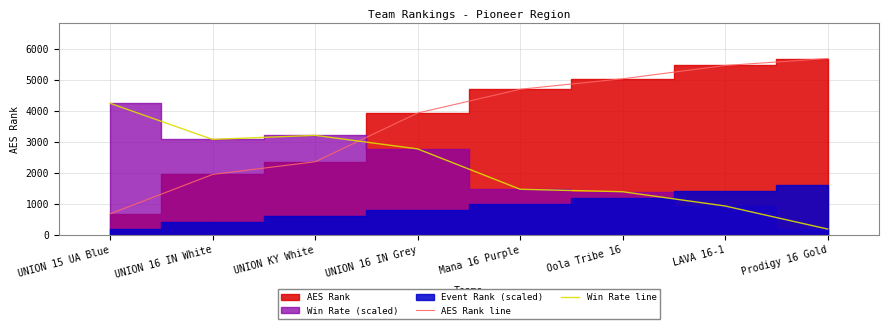

What is the sum of the Win Rate line values at UNION 16 IN White and Prodigy 16 Gold?

3258.1